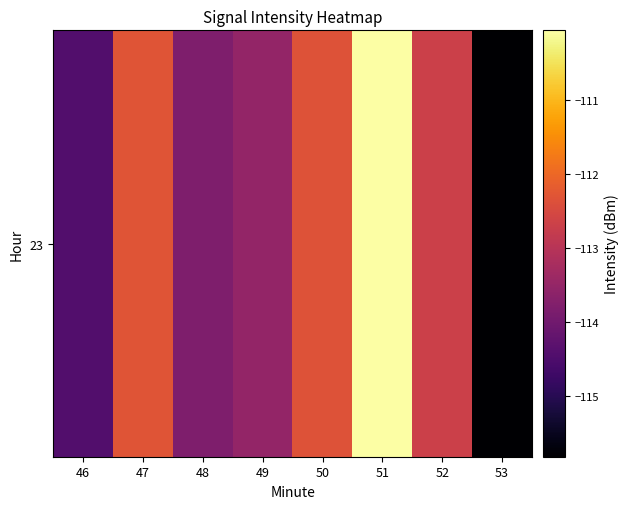

Read the value at 52.

-112.7